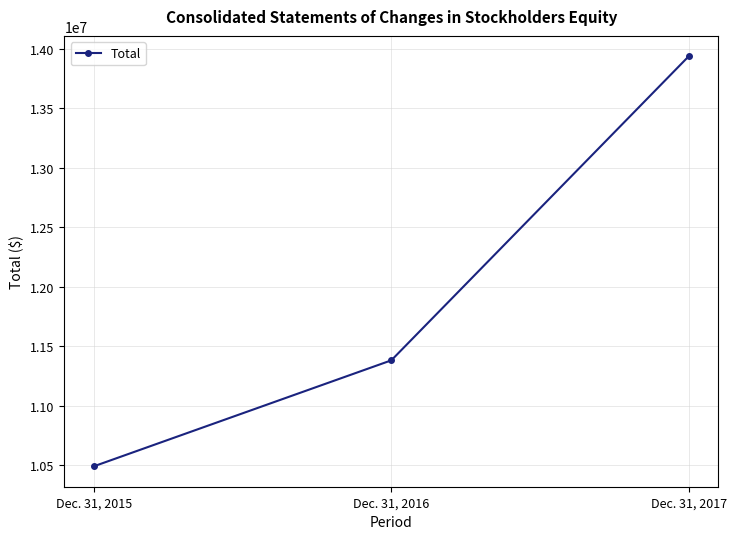

Between Dec. 31, 2016 and Dec. 31, 2015, which is larger?

Dec. 31, 2016